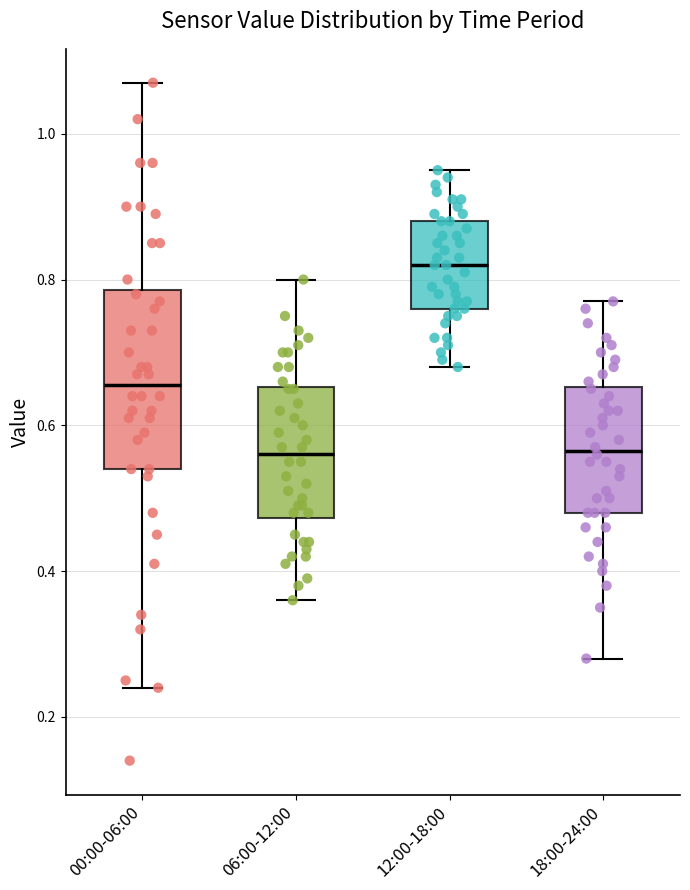

Reading left to right, read every box against the y-axis: the position of its median line, the range the box covers, and the ends of its whiskers. The values are not printed on the chart, so give them approximately, as read against the axis.

00:00-06:00: median 0.66, box 0.54 to 0.78, whiskers 0.24 to 1.08
06:00-12:00: median 0.56, box 0.48 to 0.66, whiskers 0.36 to 0.80
12:00-18:00: median 0.82, box 0.76 to 0.88, whiskers 0.68 to 0.96
18:00-24:00: median 0.56, box 0.48 to 0.66, whiskers 0.28 to 0.78